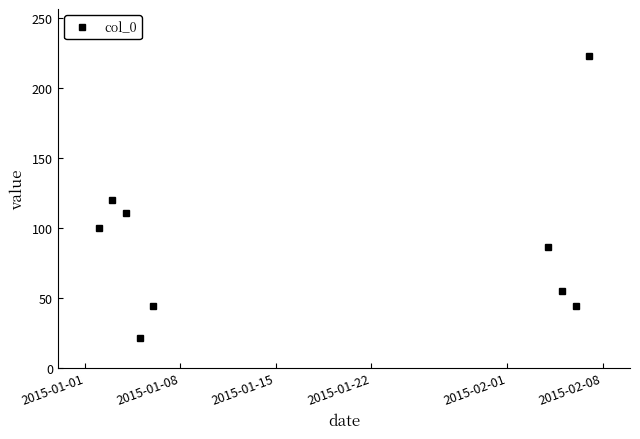

Reading left to right, list all the values displayed in this chart.

100	120	111	21	44	86	55	44	223